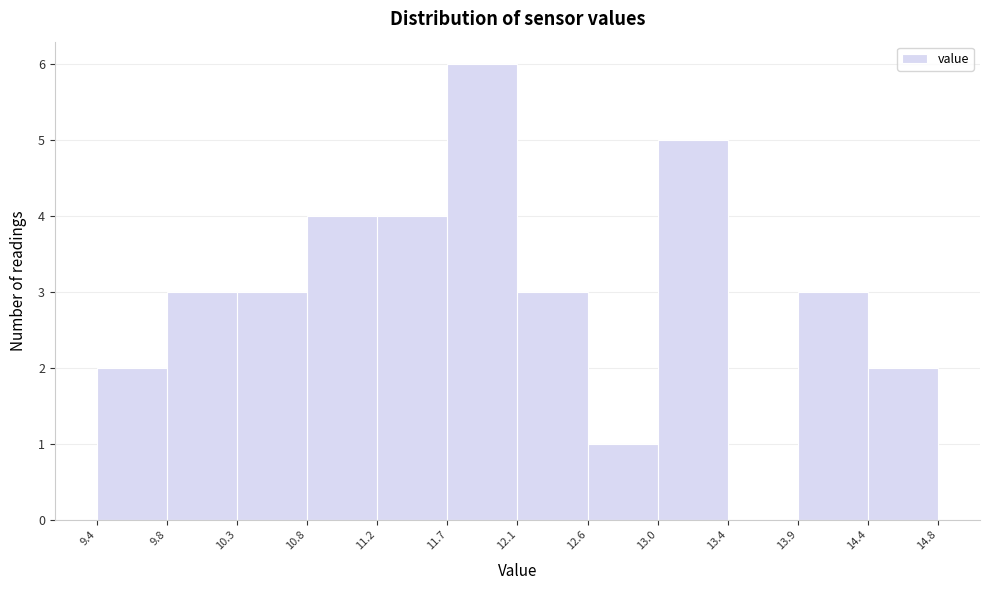

Reading left to right, list every bar in this chart as the range it spans on the x-axis followed by its height. The values are not printed on the chart, so give them approximately, as read against the axis.

9.4 to 9.8: 2
9.8 to 10.3: 3
10.3 to 10.8: 3
10.8 to 11.2: 4
11.2 to 11.7: 4
11.7 to 12.1: 6
12.1 to 12.6: 3
12.6 to 13.0: 1
13.0 to 13.4: 5
13.4 to 13.9: 0
13.9 to 14.4: 3
14.4 to 14.8: 2